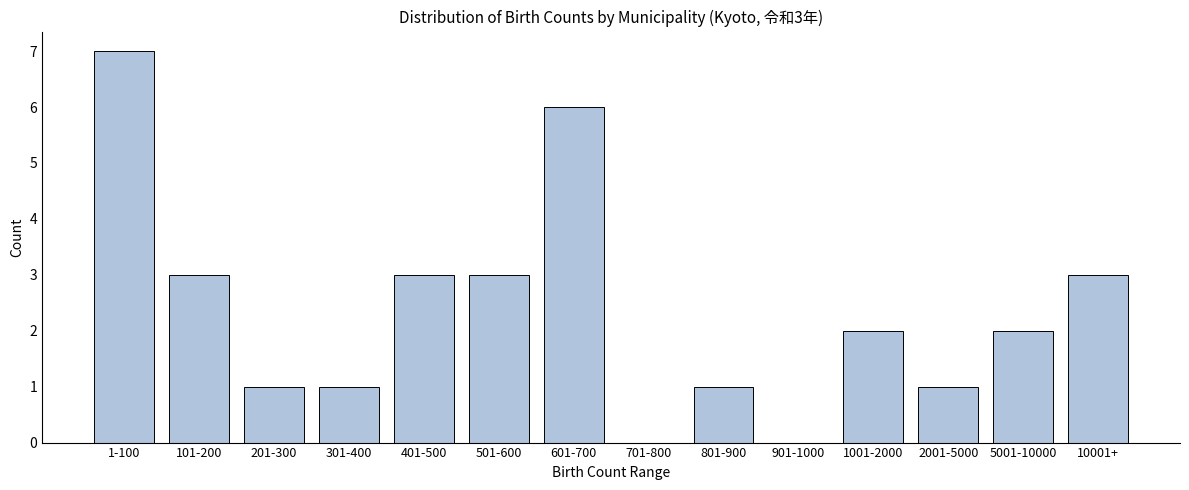

Reading left to right, what are all the values shown in this chart?

1-100=7	101-200=3	201-300=1	301-400=1	401-500=3	501-600=3	601-700=6	701-800=0	801-900=1	901-1000=0	1001-2000=2	2001-5000=1	5001-10000=2	10001+=3